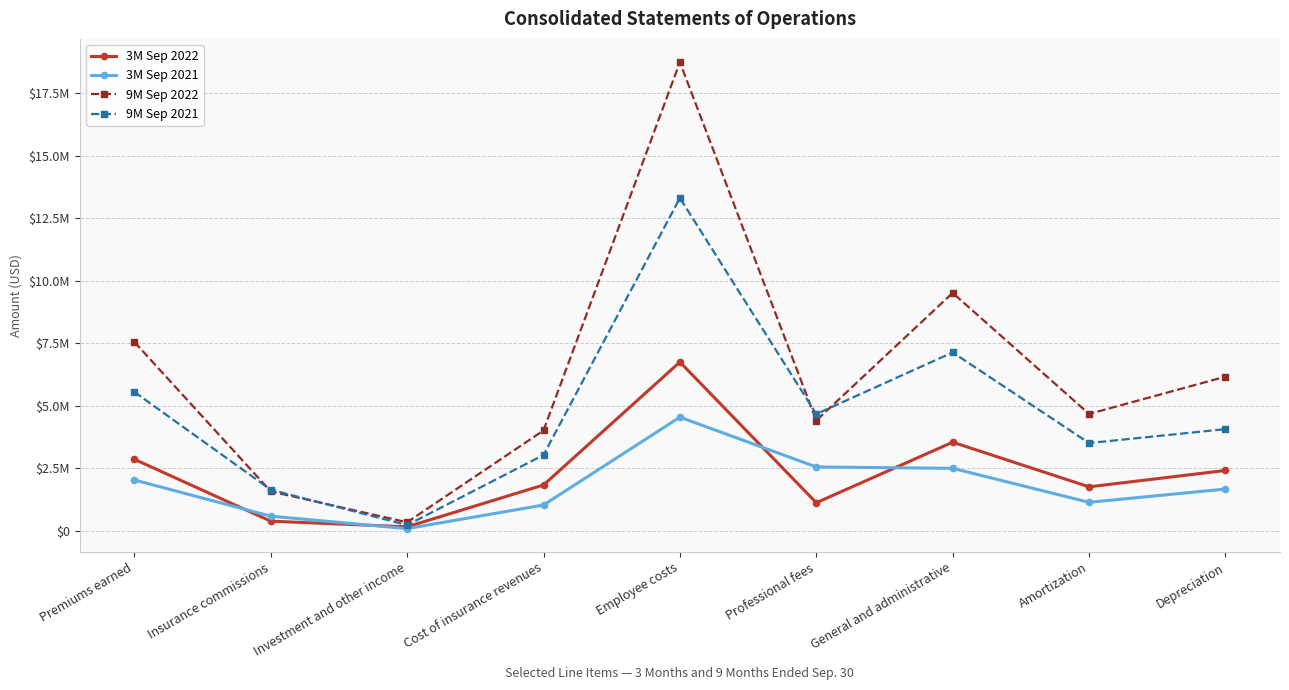

What are all the series names shown in the legend?

3M Sep 2022, 3M Sep 2021, 9M Sep 2022, 9M Sep 2021